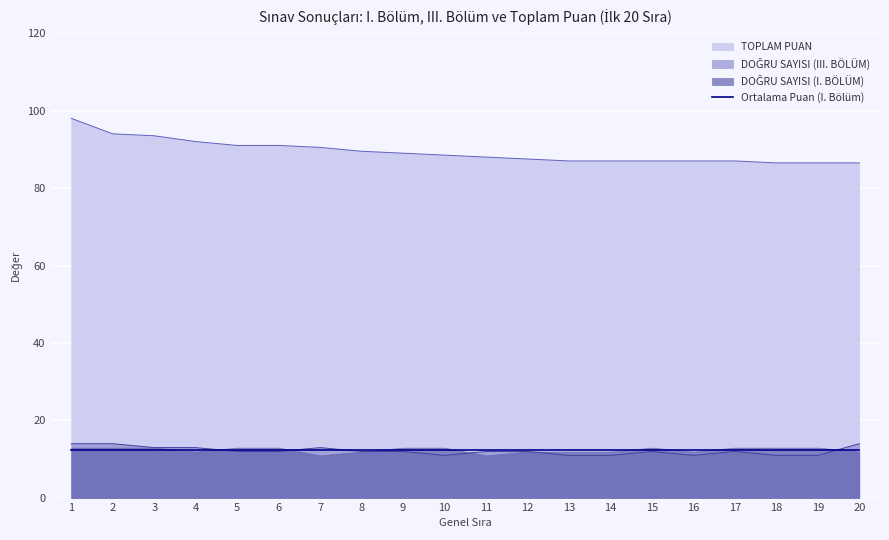

The value of DOĞRU SAYISI (III. BÖLÜM) at 5 is 12.0. True or false?

True